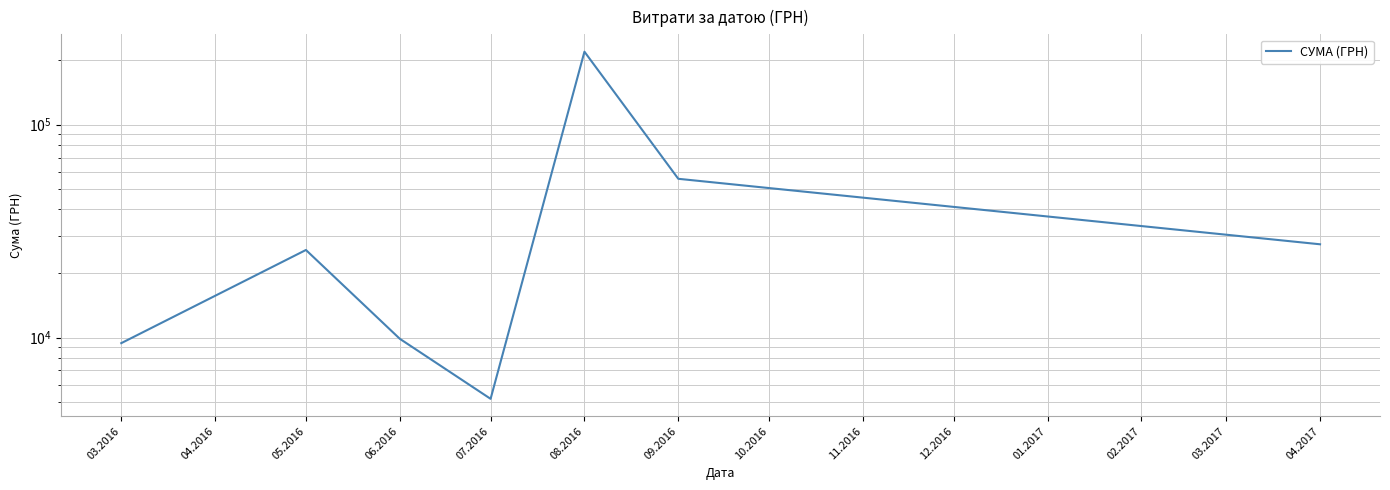

What is the value of the 7th point from the left?

27404.2